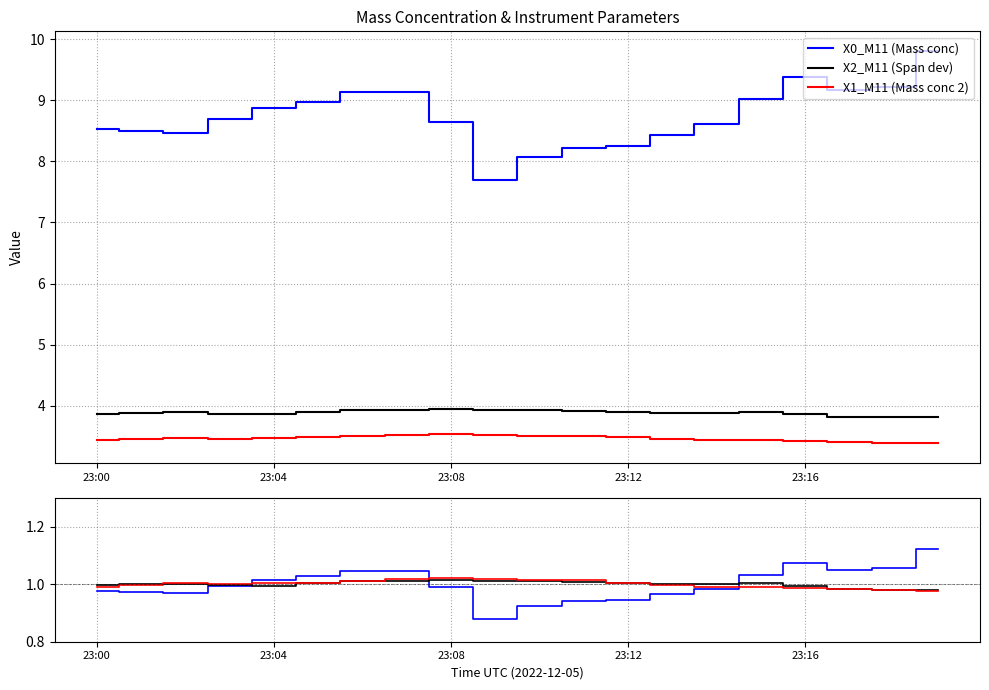

The value of X1_M11 (Mass conc 2) at 7 is 1.0. True or false?

True